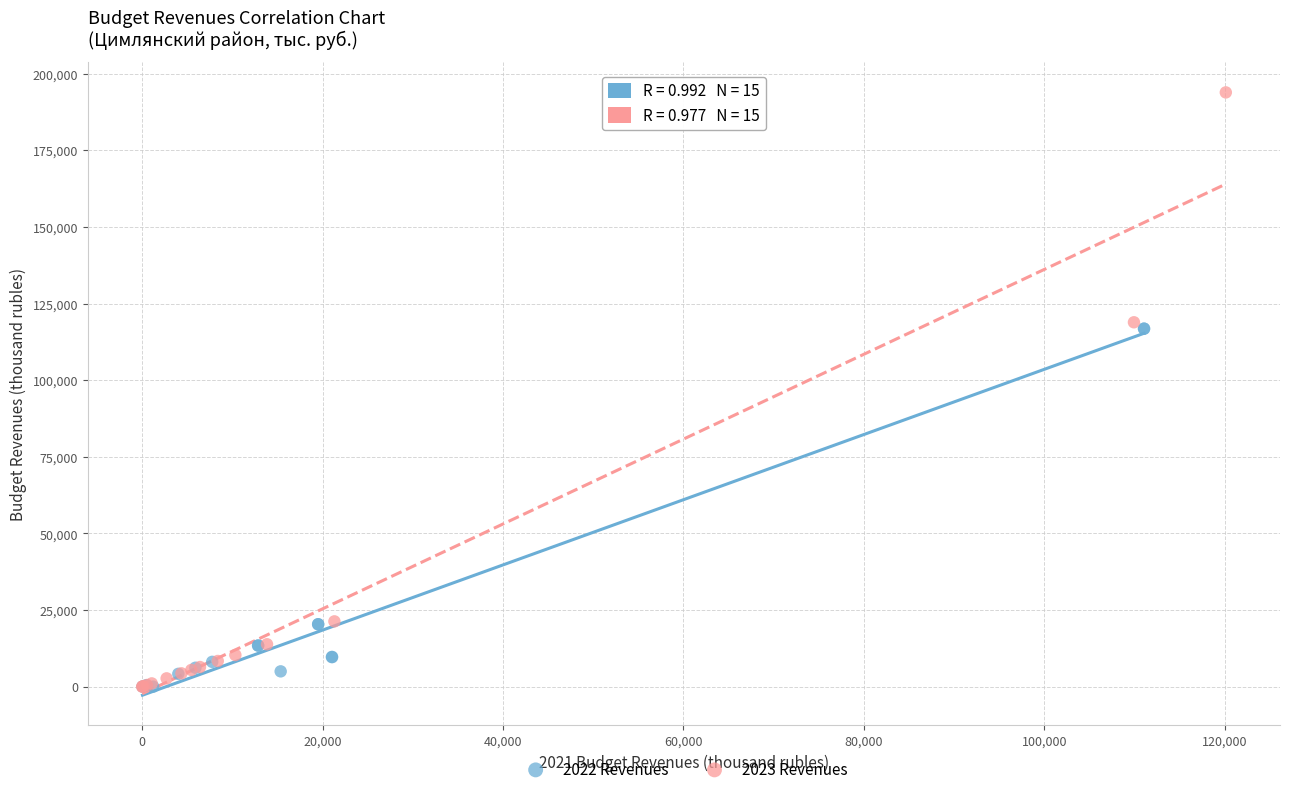

What are all the series names shown in the legend?

2022 Revenues, 2023 Revenues